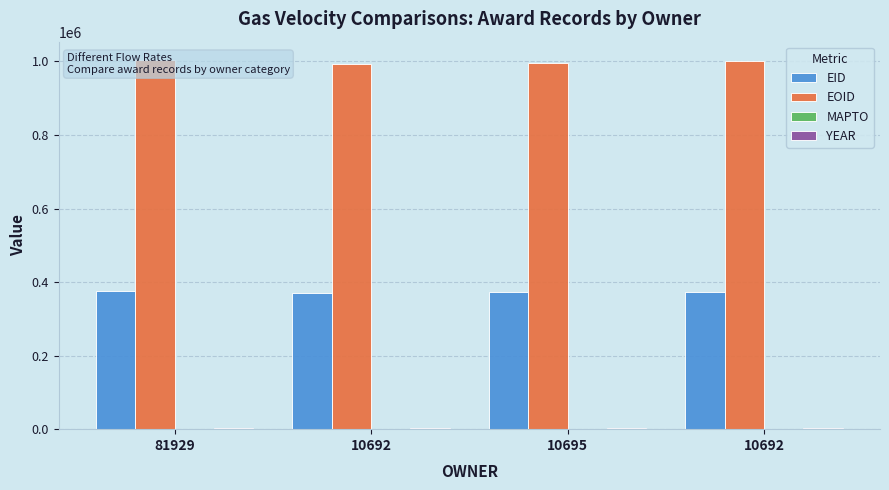

Which has a higher value, 10692 or 81929?

81929